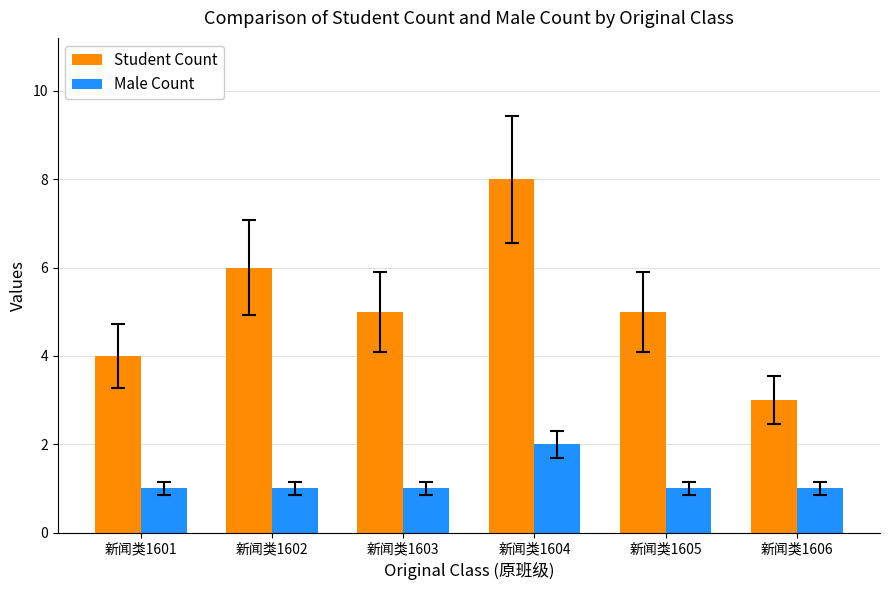

What is the total value across all series at 新闻类1606?

4